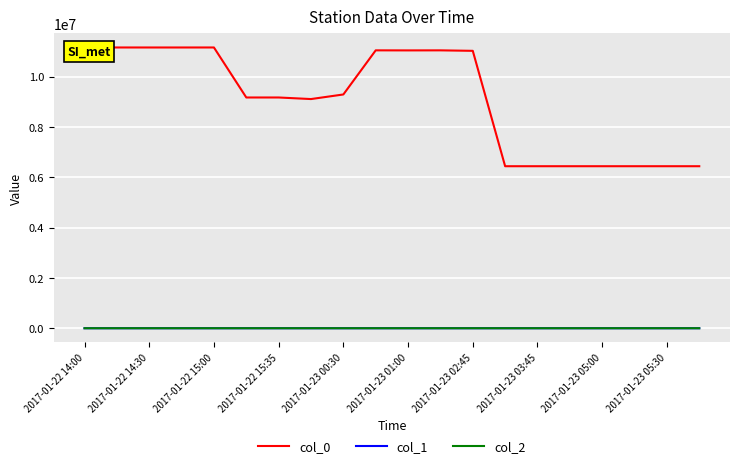

Is it true that col_2 equals -101.8 at 2017-01-23 05:00?

True